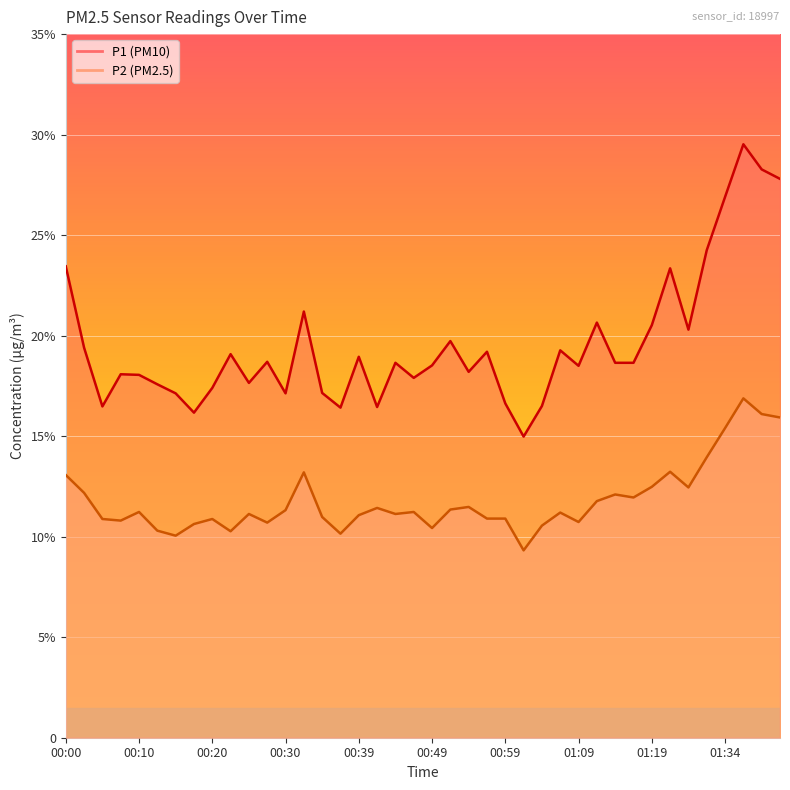

True or false: P2 and P1 intersect in this chart.

False